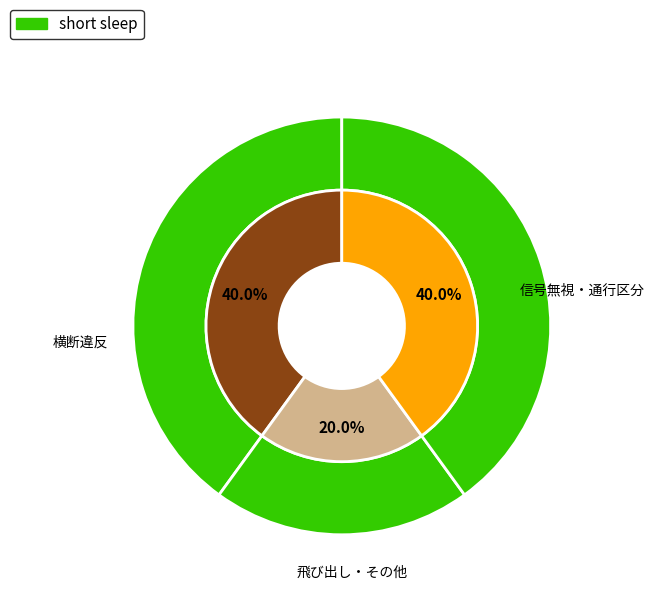

How much of the chart is everything except 横断歩道外横断?

100.0%